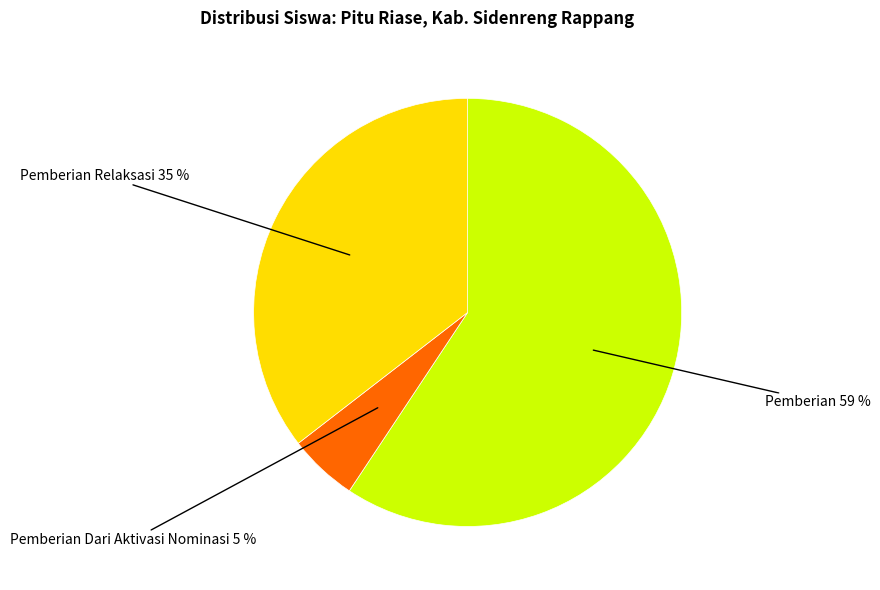

True or false: Pemberian Dari Aktivasi Nominasi accounts for 1% of the total.

False